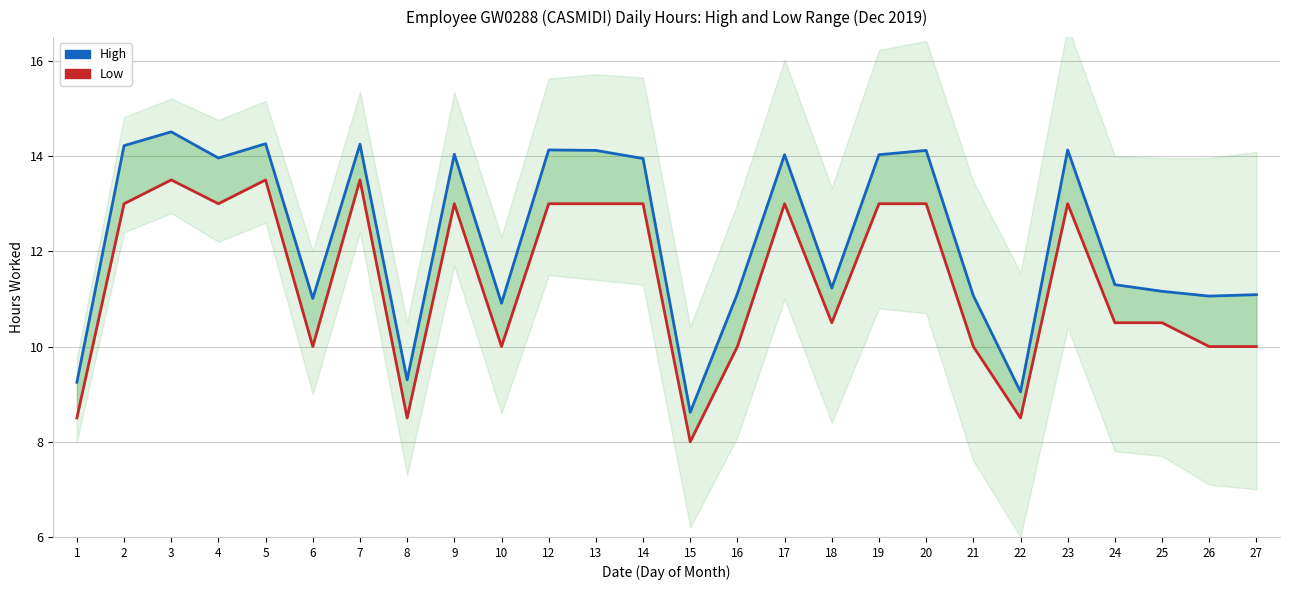

What is the difference between the High values at 3 and 24?

3.2